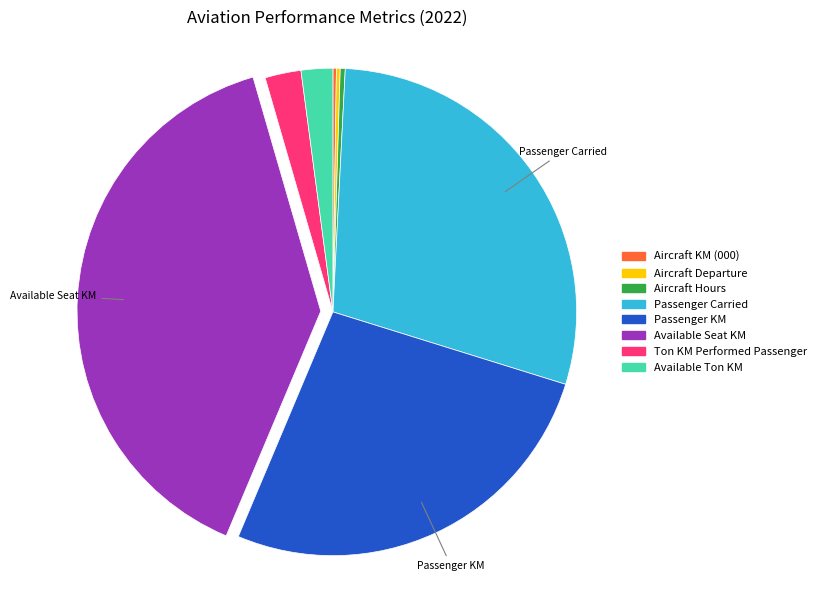

Does any single category account for the majority?

No